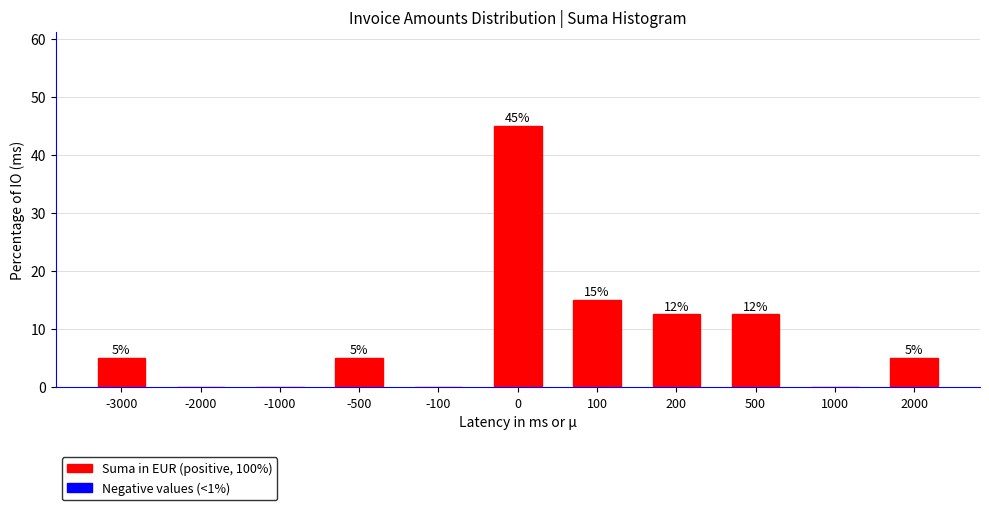

What is the sum of the values at 100 and -3000?

20.0